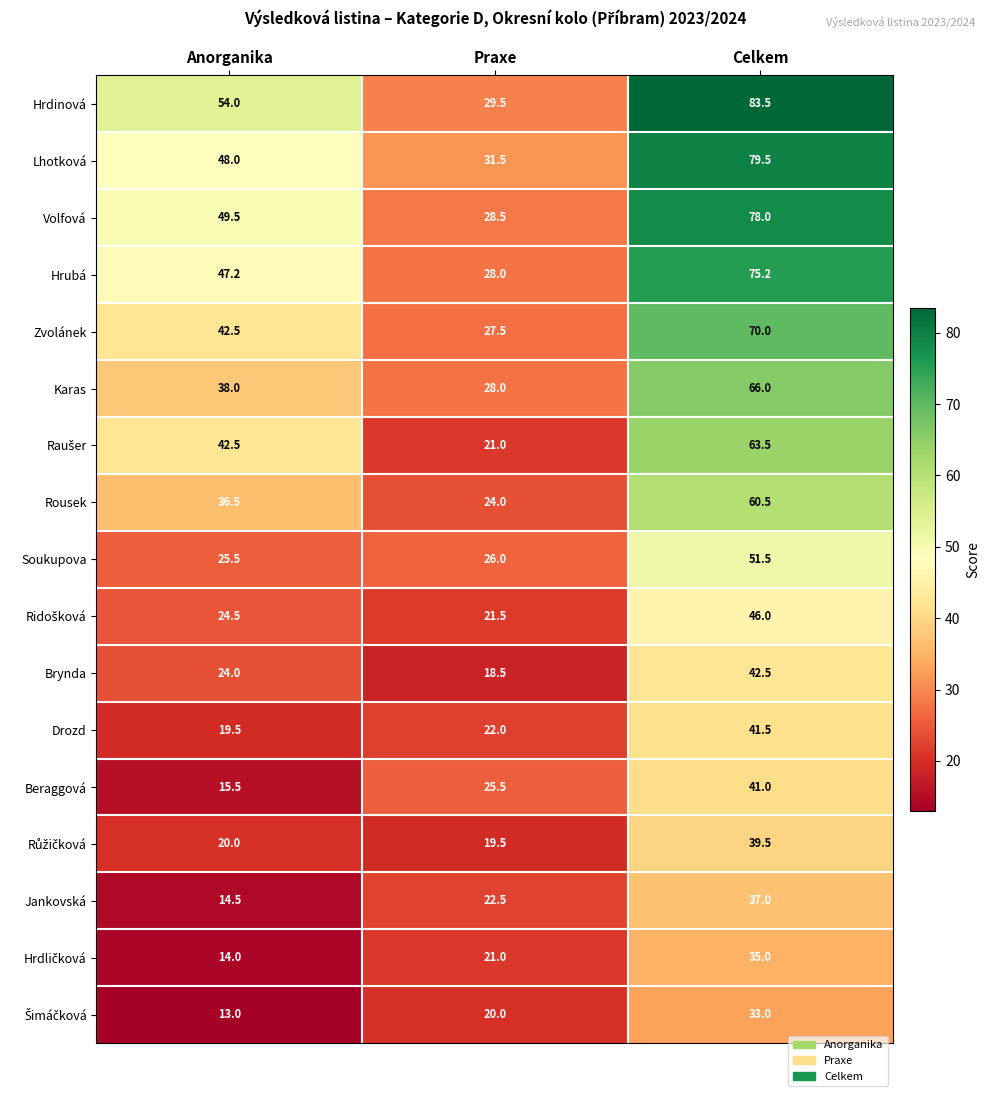

True or false: Beraggová has a value of 67.6 at Celkem.

False